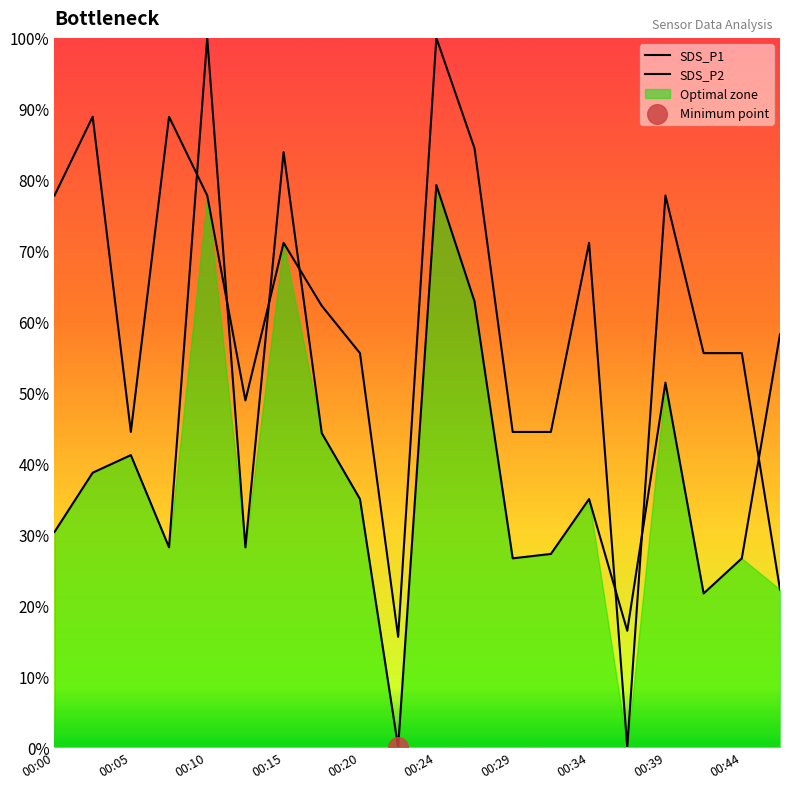

Which series reaches the maximum Y coordinate?

SDS_P1